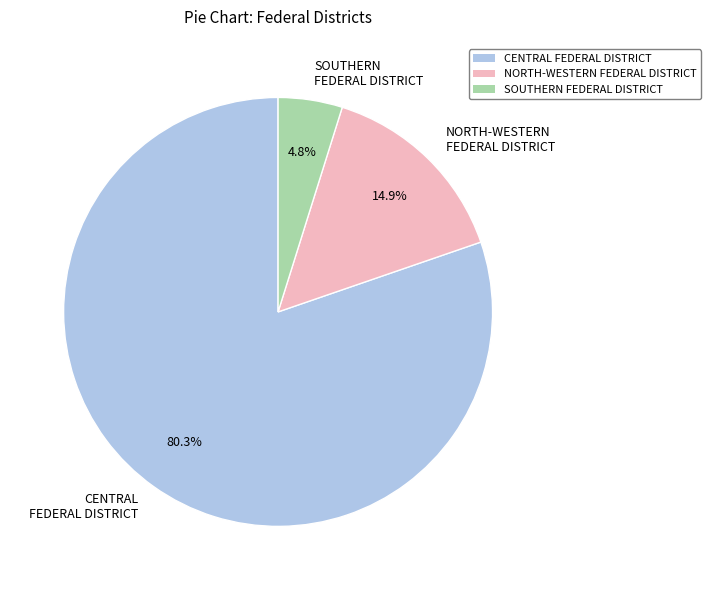

Rank the categories by value from highest to lowest.

CENTRAL FEDERAL DISTRICT, NORTH-WESTERN FEDERAL DISTRICT, SOUTHERN FEDERAL DISTRICT